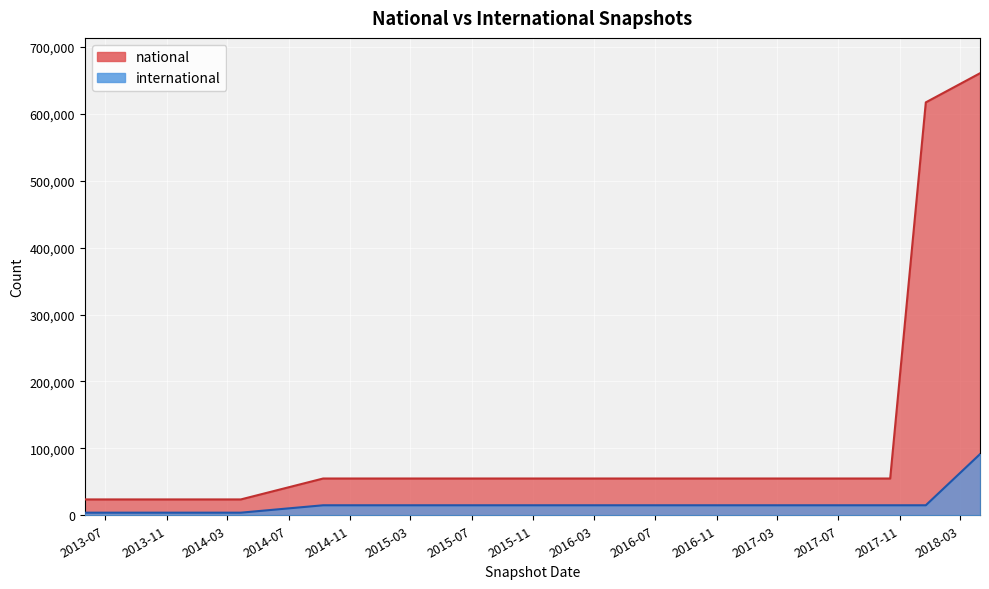

What are all the series names shown in the legend?

national, international